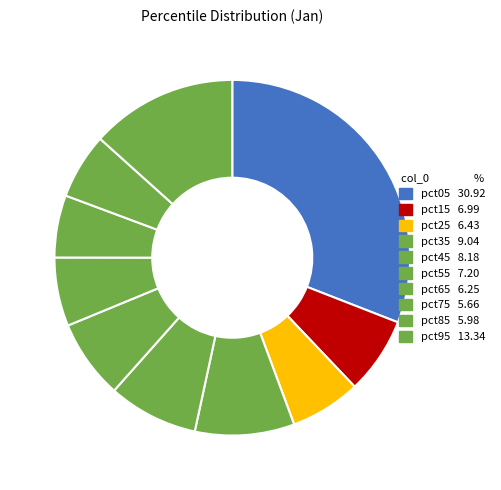

Does any single category account for the majority?

No